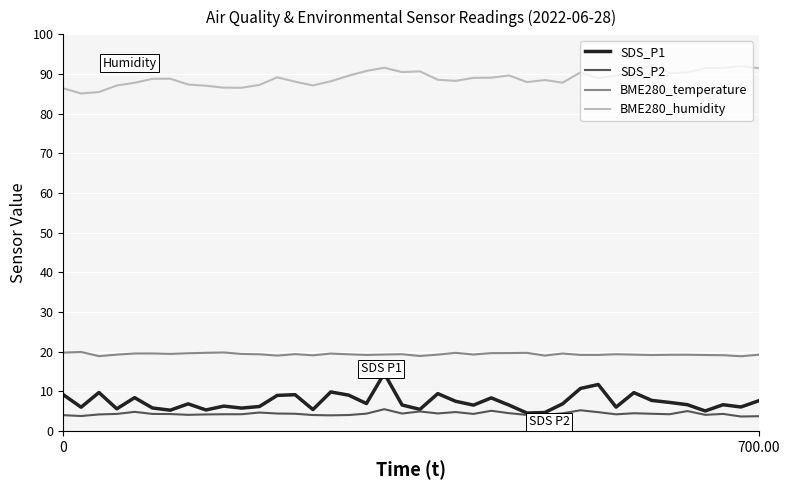

Which series has the largest total across all categories?

BME280_humidity